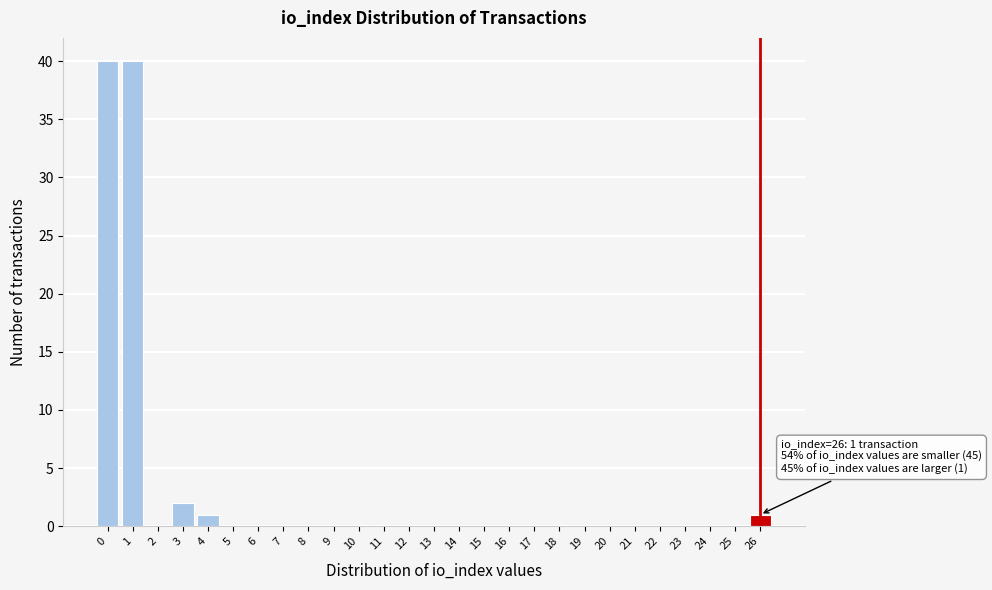

Reading left to right, extract all data points from this chart.

0=40	1=40	2=0	3=2	4=1	5=0	6=0	7=0	8=0	9=0	10=0	11=0	12=0	13=0	14=0	15=0	16=0	17=0	18=0	19=0	20=0	21=0	22=0	23=0	24=0	25=0	26=1